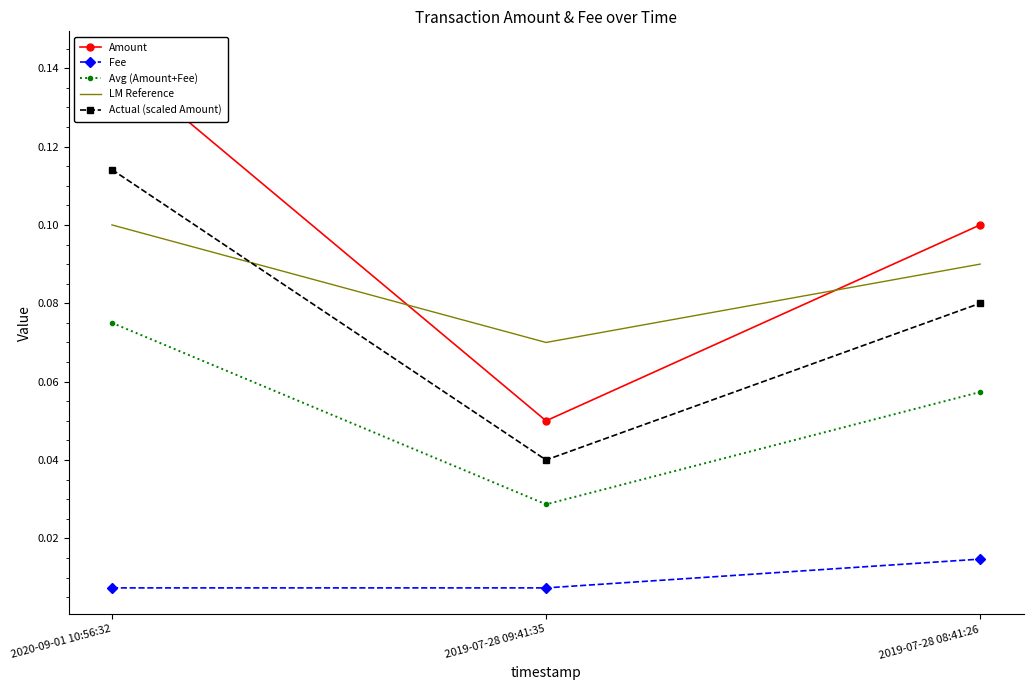

Is the value of Avg (Amount+Fee) at 2019-07-28 09:41:35 greater than the value of LM Reference at 2019-07-28 08:41:26?

No